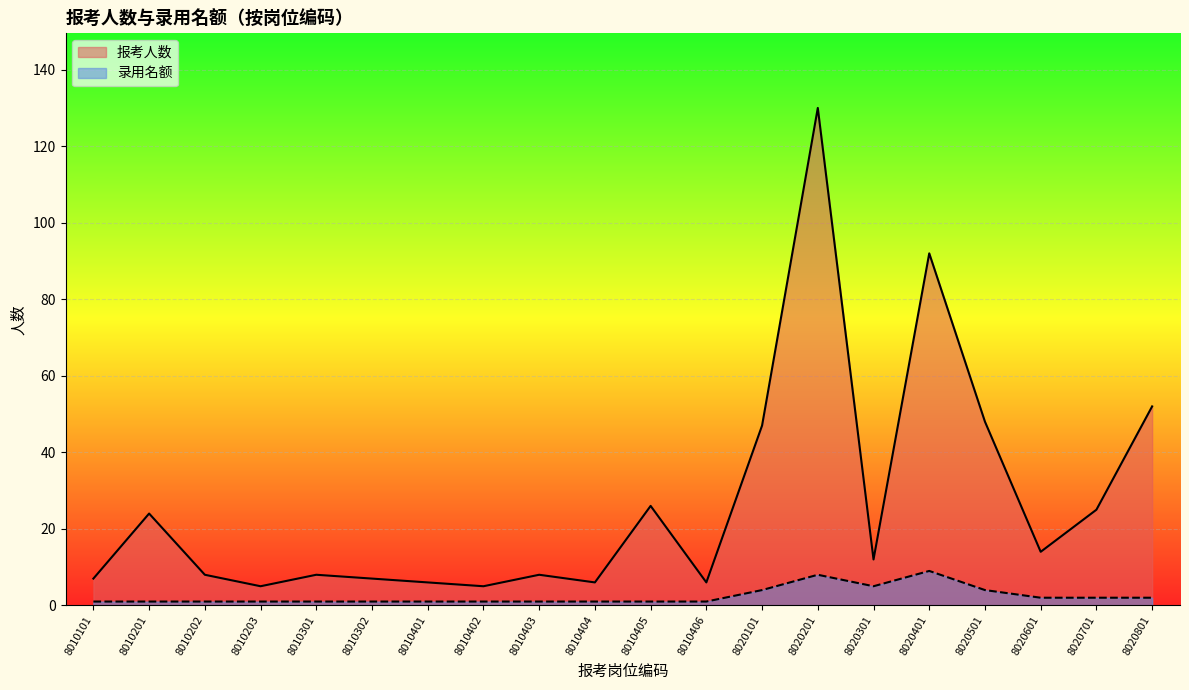

Reading right to left, what are all the values shown in this chart?

报考人数: 8020801=52	8020701=25	8020601=14	8020501=48	8020401=92	8020301=12	8020201=130	8020101=47	8010406=6	8010405=26	8010404=6	8010403=8	8010402=5	8010401=6	8010302=7	8010301=8	8010203=5	8010202=8	8010201=24	8010101=7
录用名额: 8020801=2	8020701=2	8020601=2	8020501=4	8020401=9	8020301=5	8020201=8	8020101=4	8010406=1	8010405=1	8010404=1	8010403=1	8010402=1	8010401=1	8010302=1	8010301=1	8010203=1	8010202=1	8010201=1	8010101=1